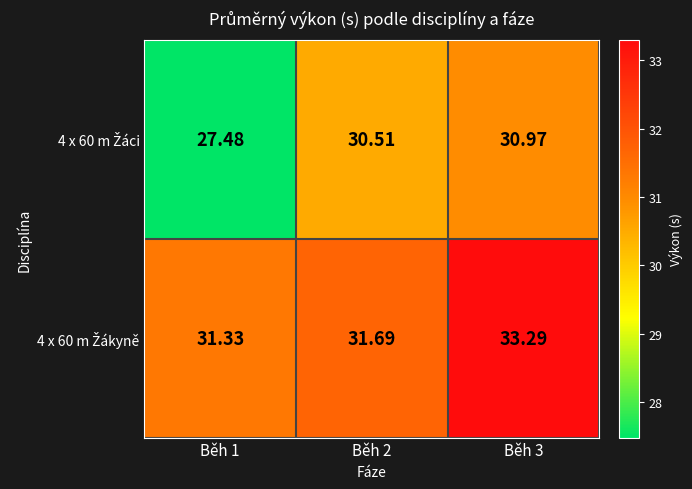

What is the maximum value shown in the chart?

33.3